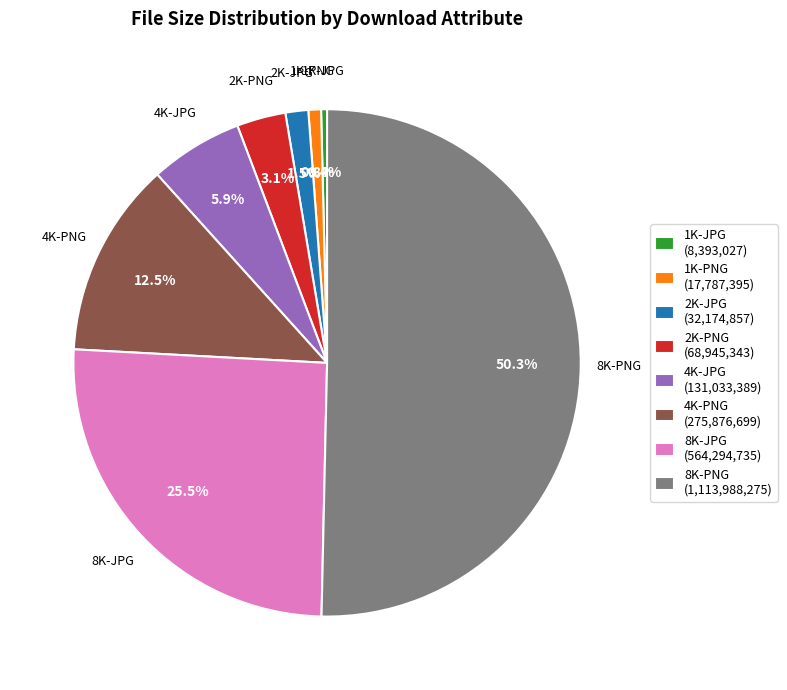

What portion of the pie excludes 4K-JPG?

94.1%